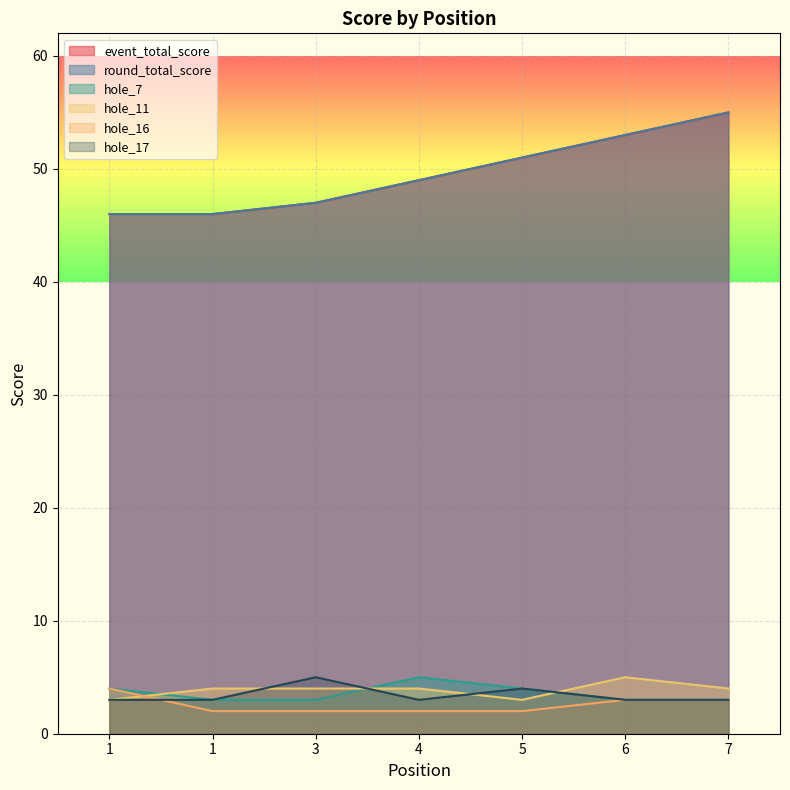

Reading right to left, list all the values displayed in this chart.

event_total_score: 55	53	51	49	47	46	46
round_total_score: 55	53	51	49	47	46	46
hole_7: 3	3	4	5	3	3	4
hole_11: 4	5	3	4	4	4	3
hole_16: 3	3	2	2	2	2	4
hole_17: 3	3	4	3	5	3	3